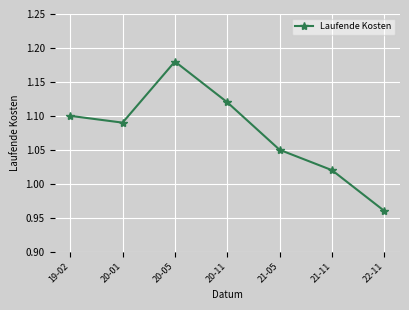

How many interior local valleys (lower than both neighbors) does the data have?

1